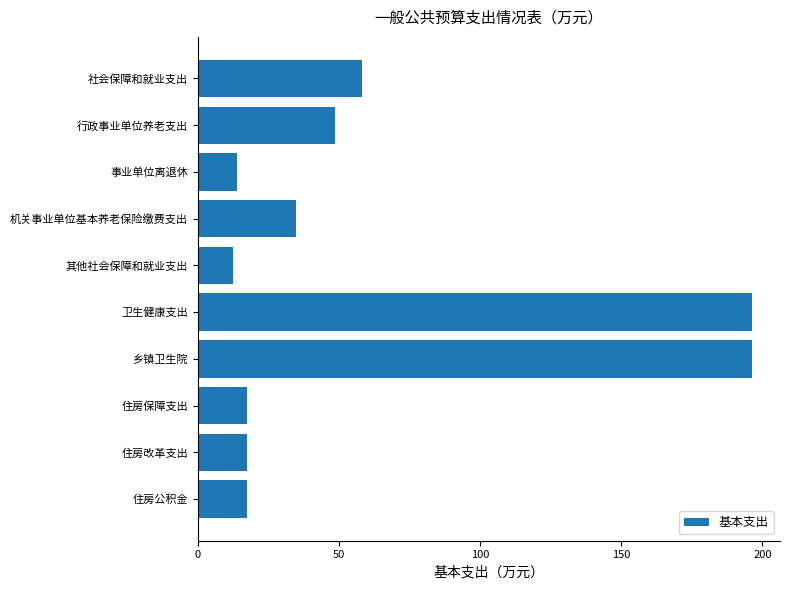

What is the sum of all values?

612.7